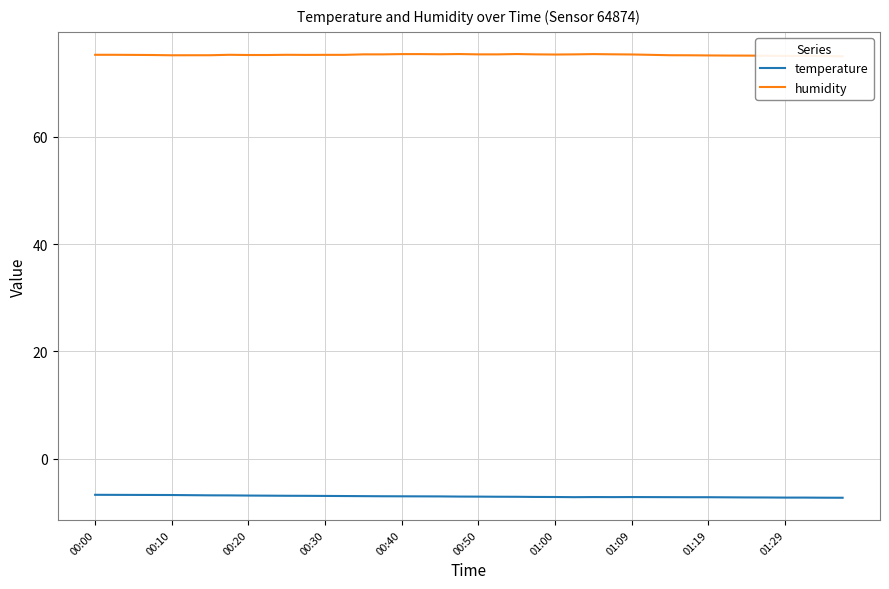

The value of temperature at 01:09 is -7.2. True or false?

True